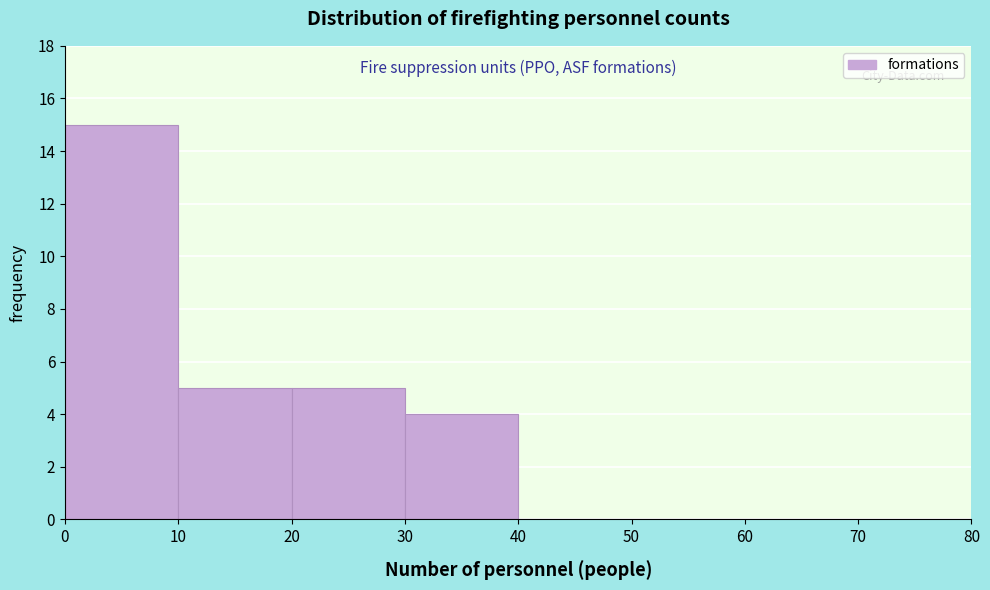

Reading left to right, transcribe this chart: for each bar, give the range it covers on the x-axis and its height. The values are not printed on the chart, so give them approximately, as read against the axis.

0 to 10: 15
10 to 20: 5
20 to 30: 5
30 to 40: 4
40 to 50: 0
50 to 60: 0
60 to 70: 0
70 to 80: 0